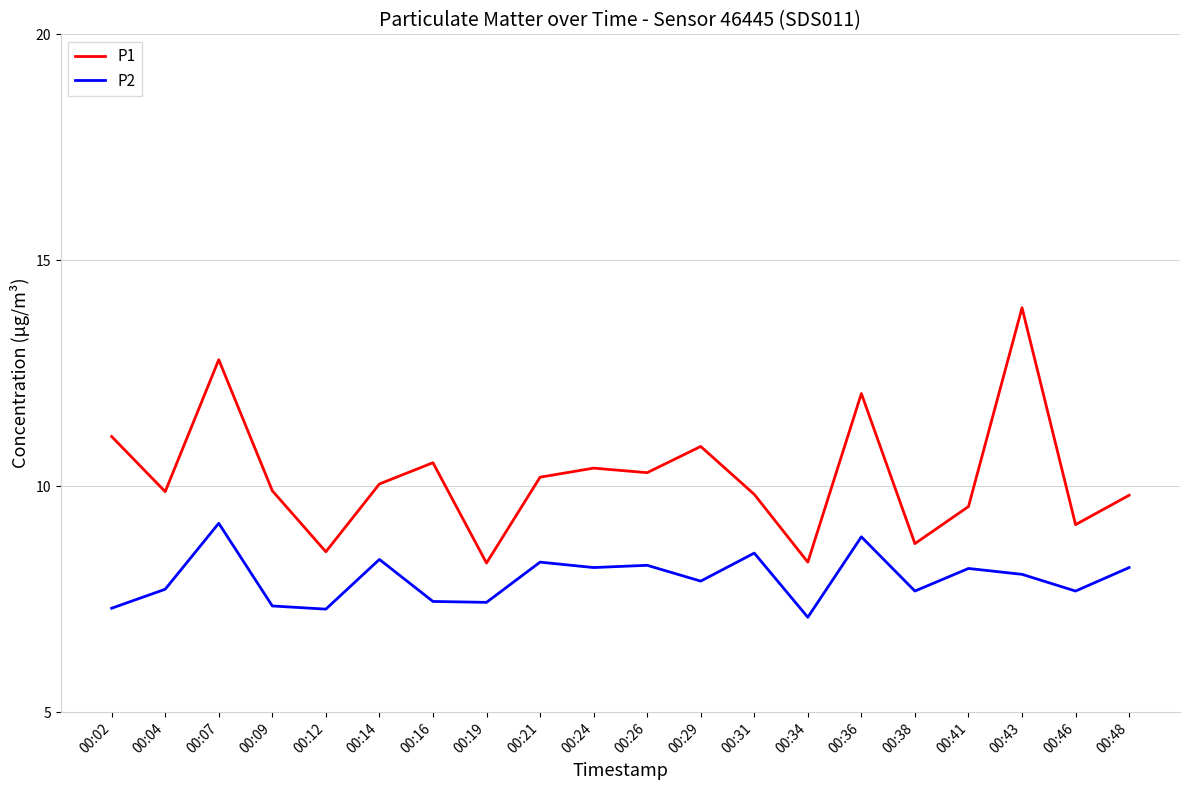

The P1 series shows 7.4 at 00:02. True or false?

False